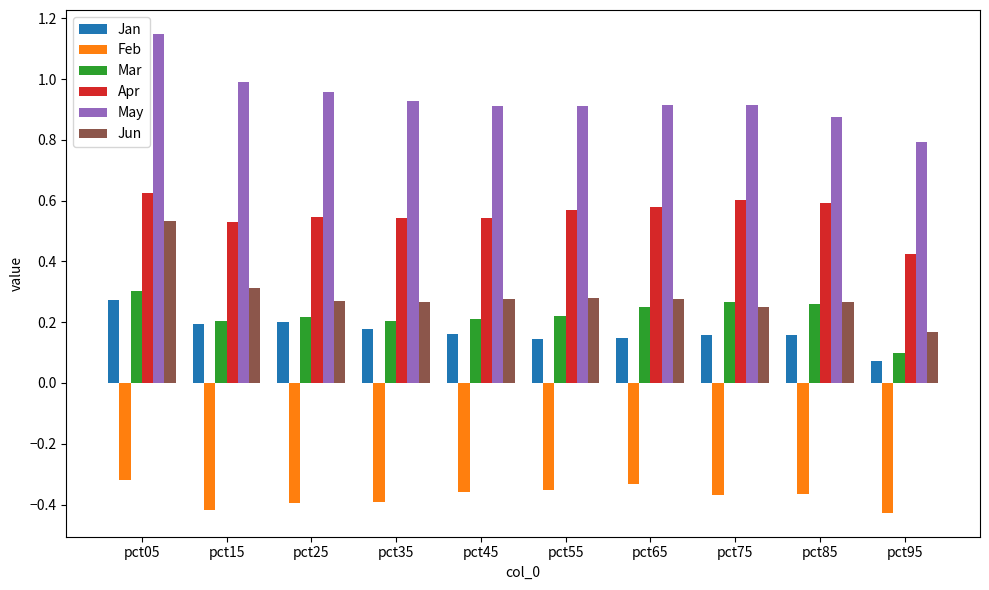

Is it true that Jun equals 0.3 at pct65?

True